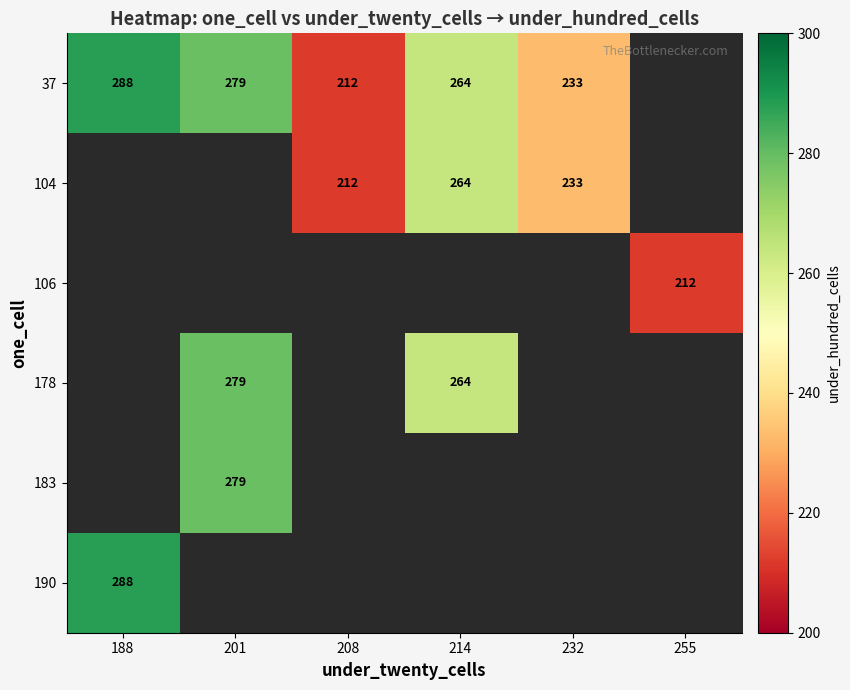

The value of 37 at 214 is 264. True or false?

True